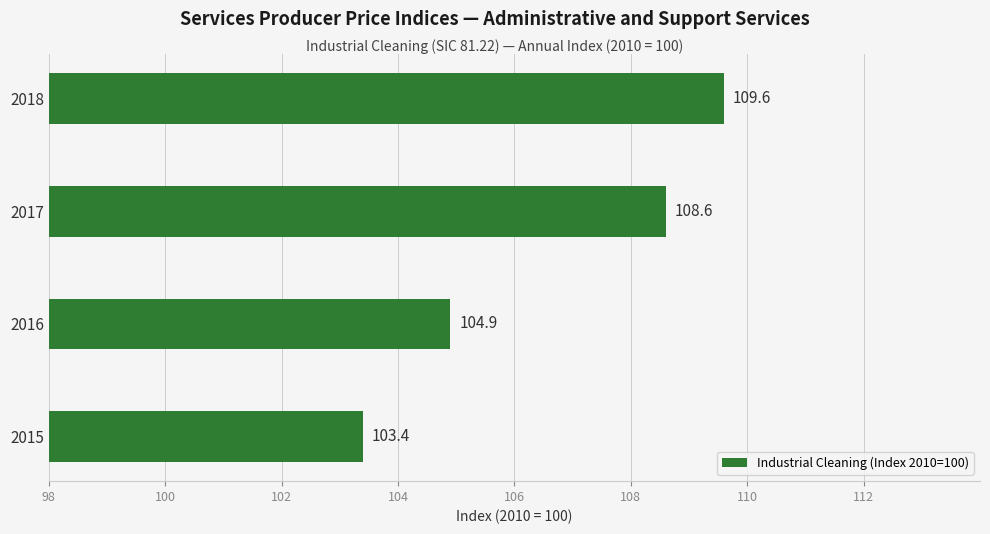

At which category does the chart reach its minimum across all series?

2015